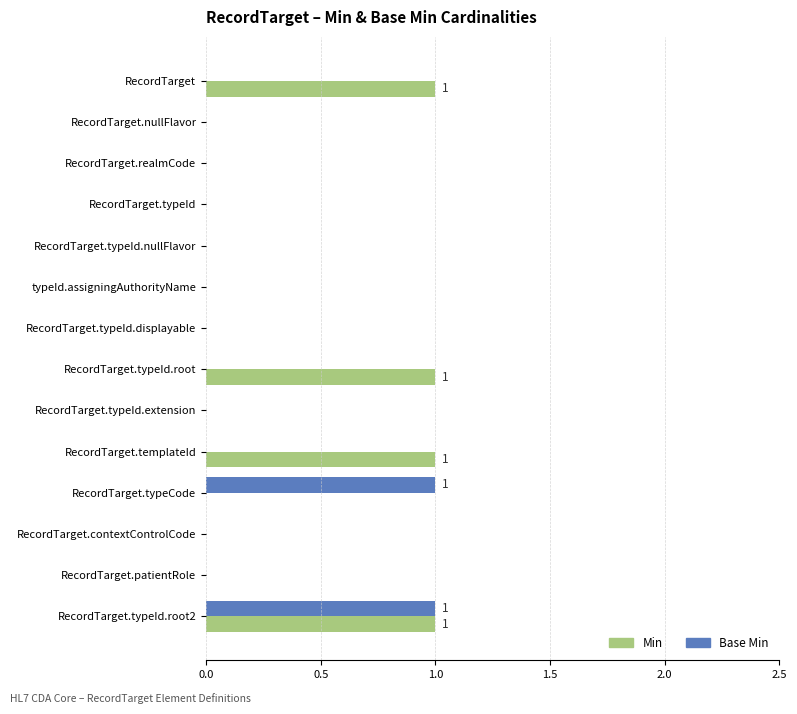

At which category is the sum across all series the highest?

RecordTarget.typeId.root2